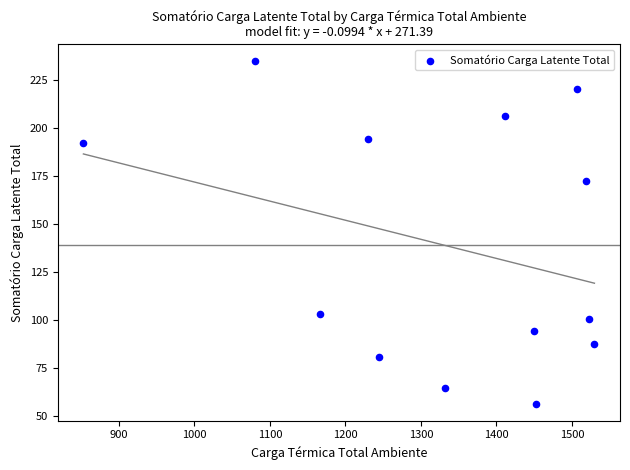

What Y value in the scatter plot is closest to 145?

172.4